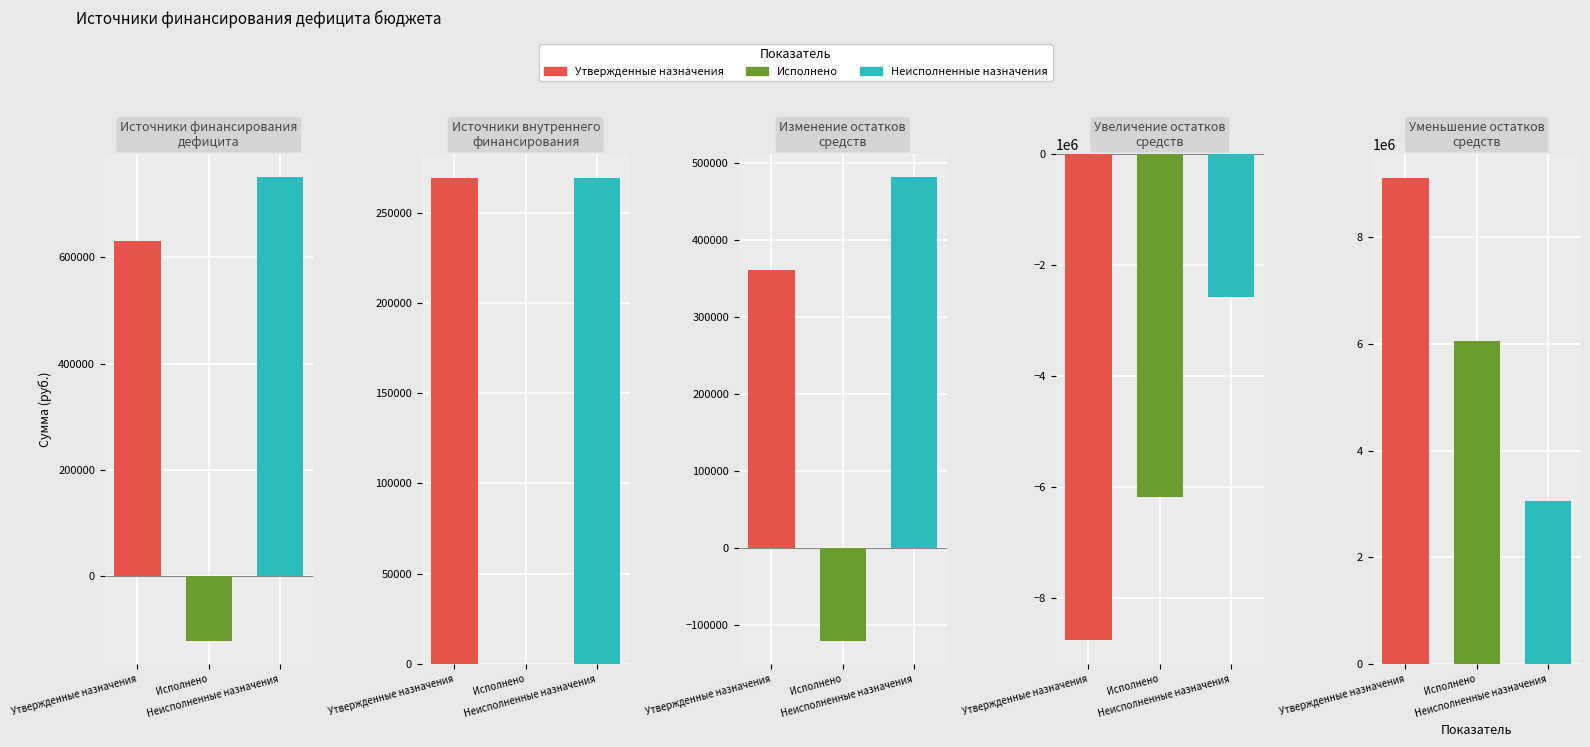

How many negative values does the Неисполненные назначения series have?

1